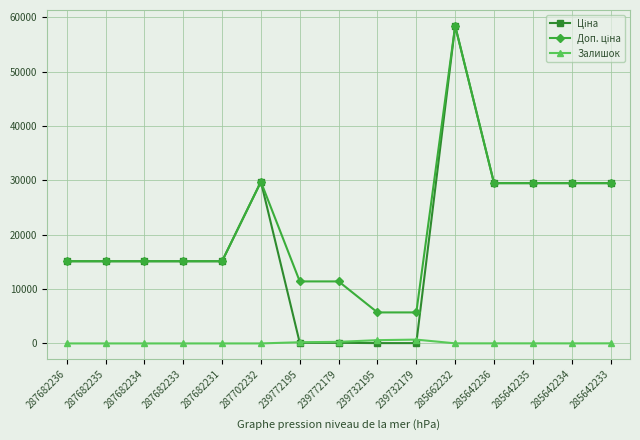

At which category is the sum across all series the highest?

285662232